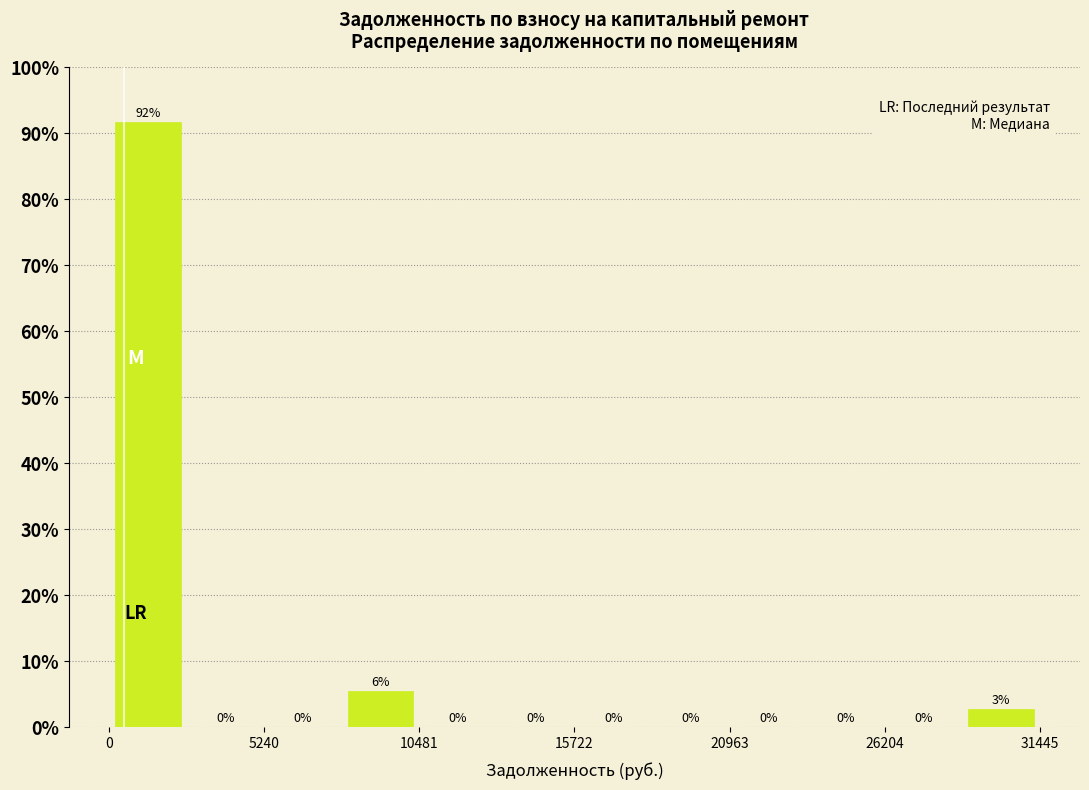

Read against the x-axis, roughly where is the centre of the tallest bar?

1000